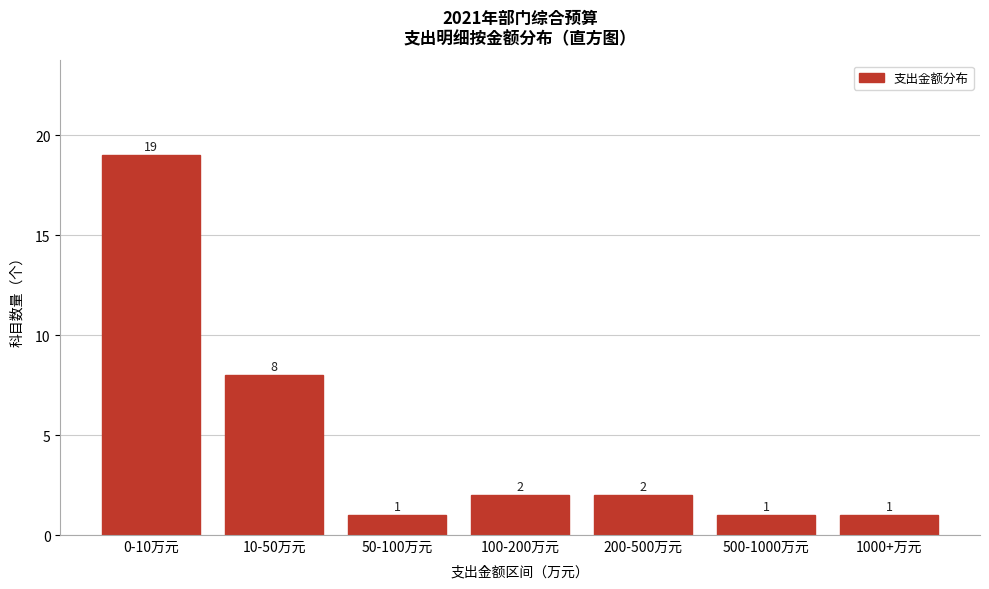

Reading left to right, transcribe all the data shown in this chart.

19	8	1	2	2	1	1